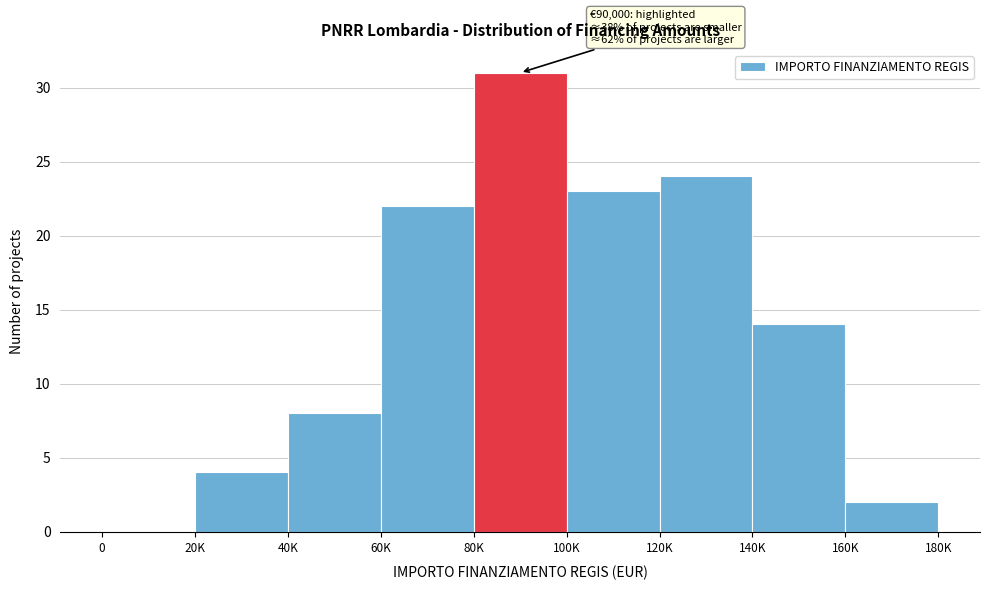

Reading right to left, what are all the values shown in this chart?

160K=2	140K=14	120K=24	100K=23	80K=31	60K=22	40K=8	20K=4	0=0